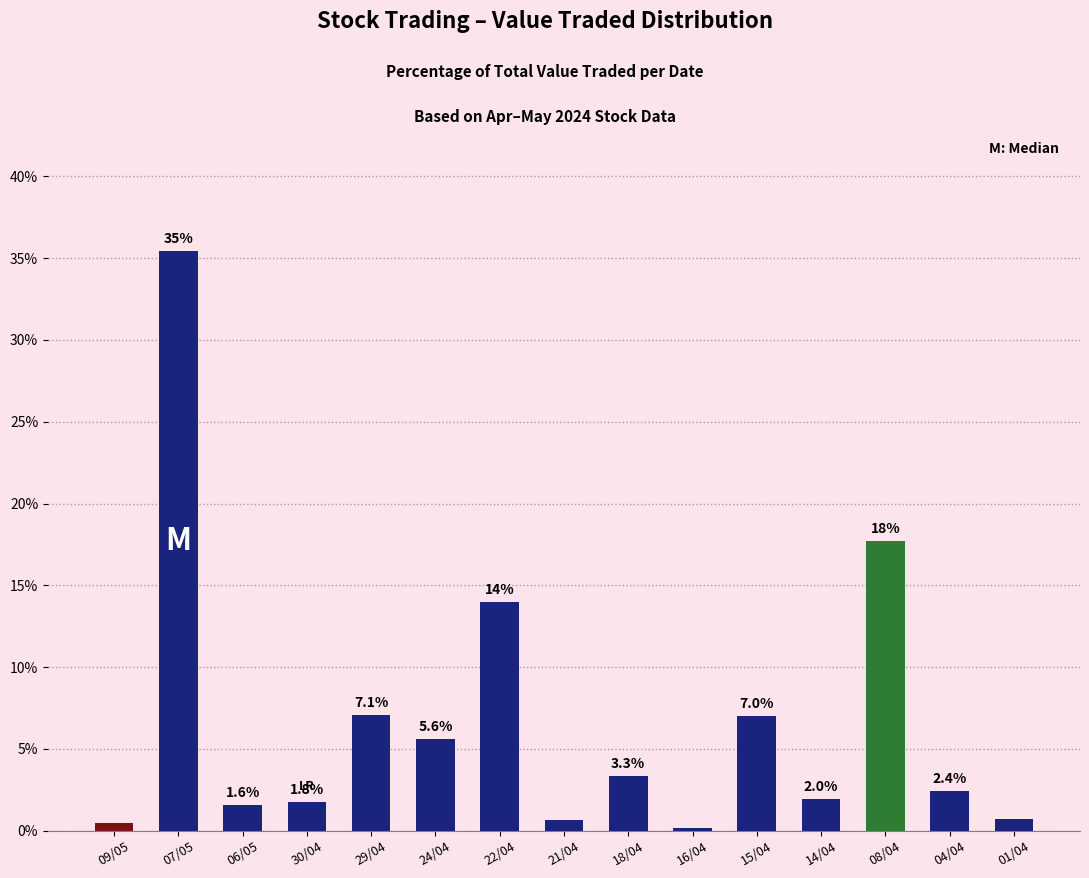

Is it true that the value at 22/04 is 6.8?

False